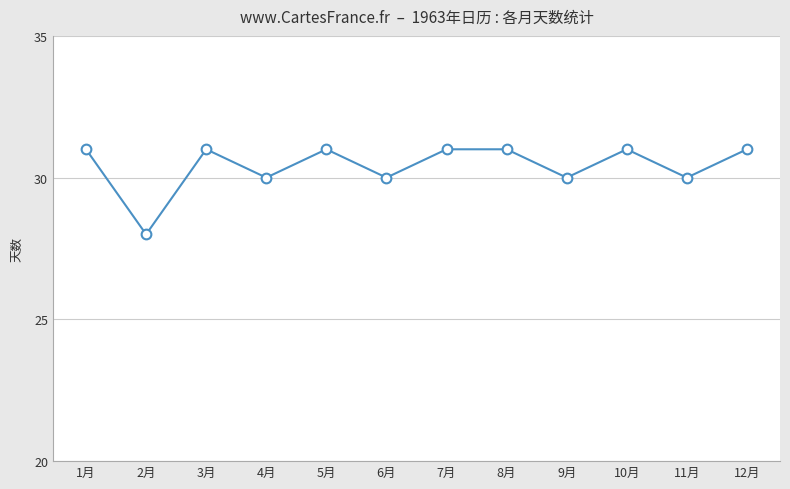

How many lines are shown in the chart?

1